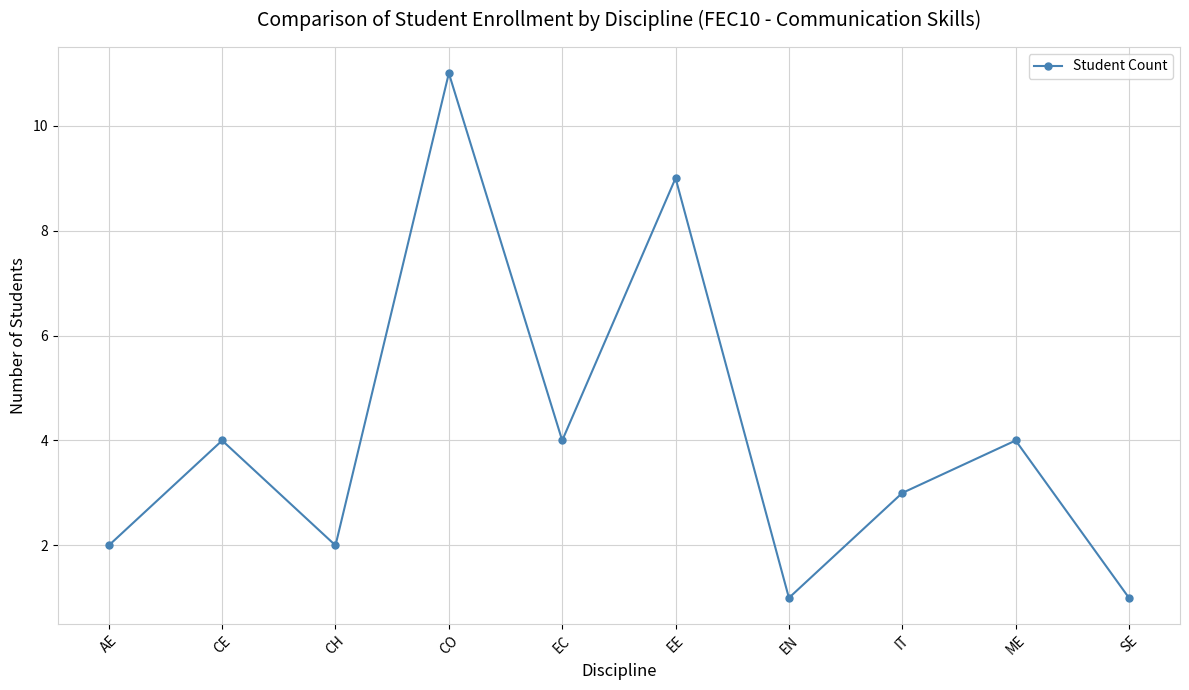

How many interior local valleys (lower than both neighbors) does the data have?

3